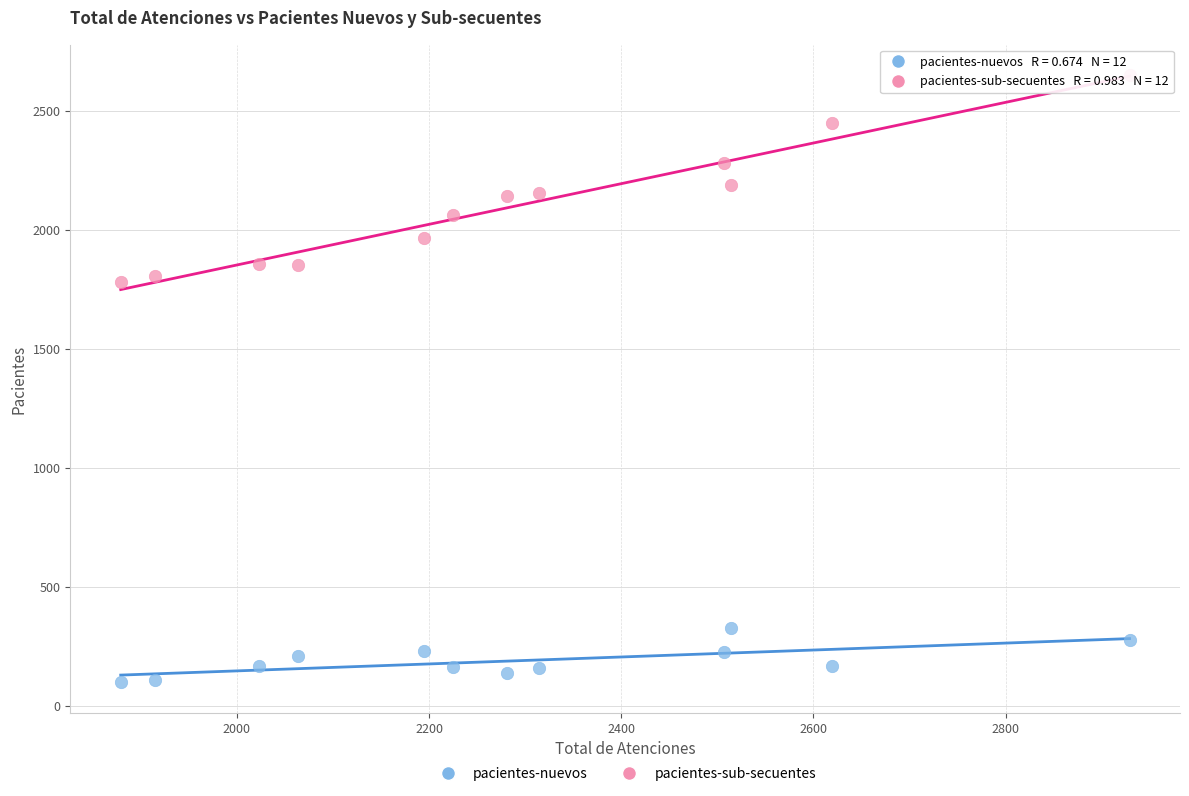

Which series contains the lowest Y value?

pacientes-nuevos